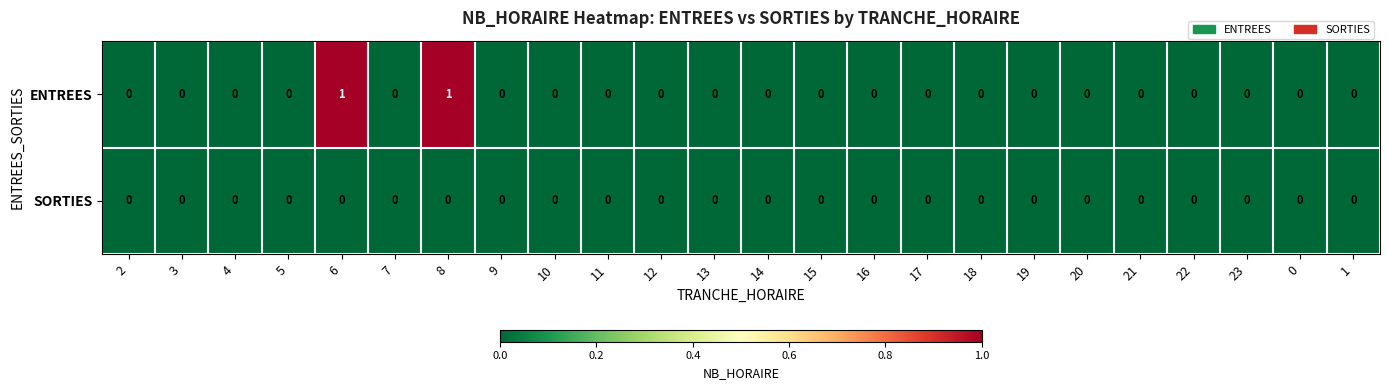

Which series has the largest range (max minus min)?

ENTREES